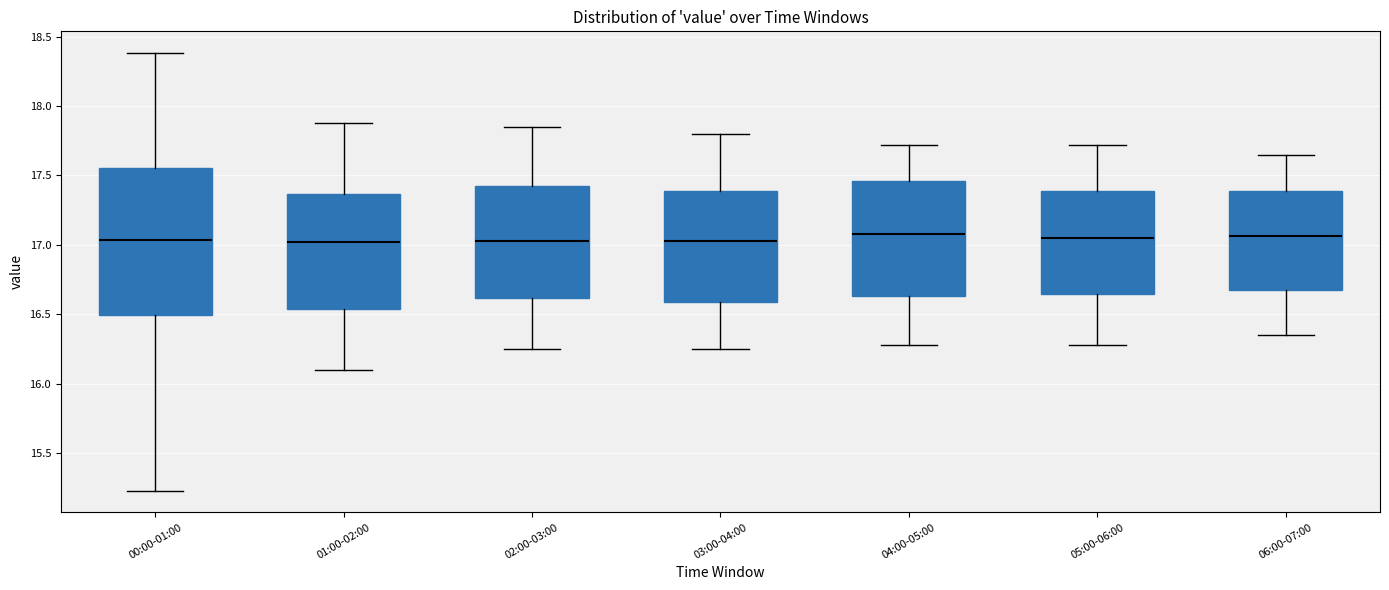

Which box is the tallest, from its lower edge to its upper edge?

00:00-01:00